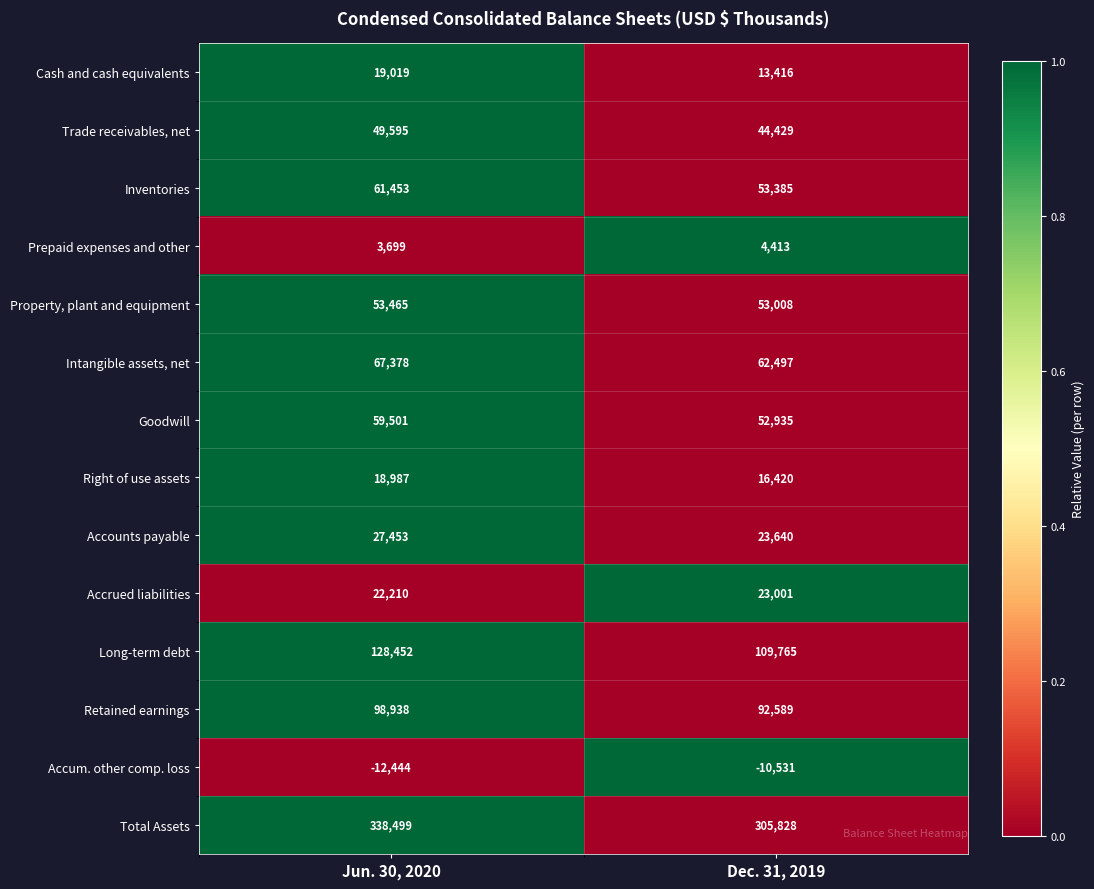

At which category does the chart reach its minimum across all series?

Jun. 30, 2020